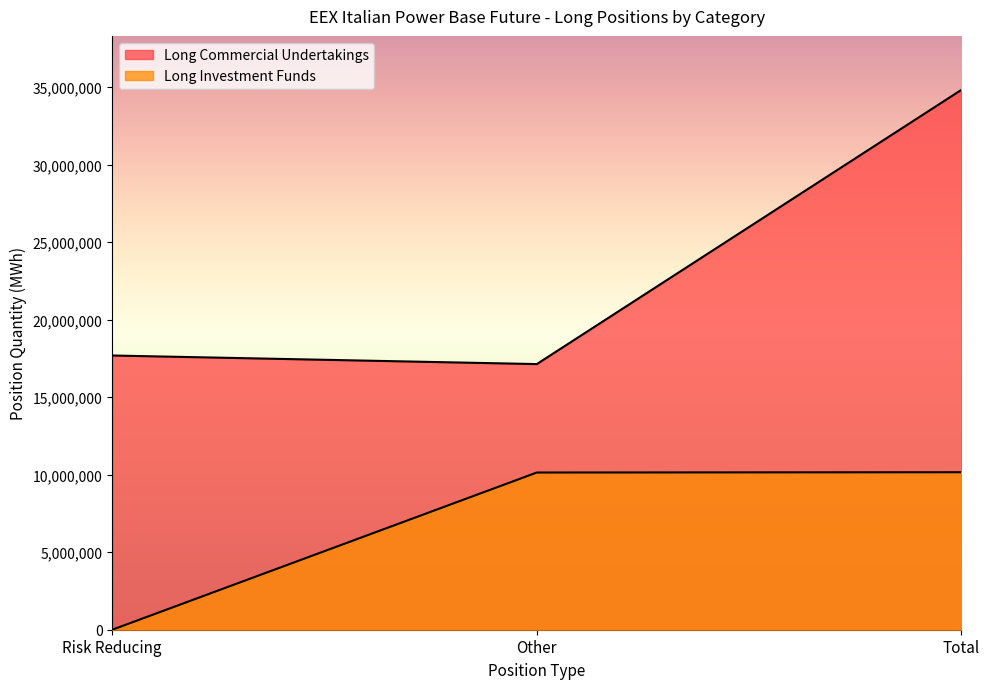

Rank the categories by Long Investment Funds value from highest to lowest.

Total, Other, Risk Reducing